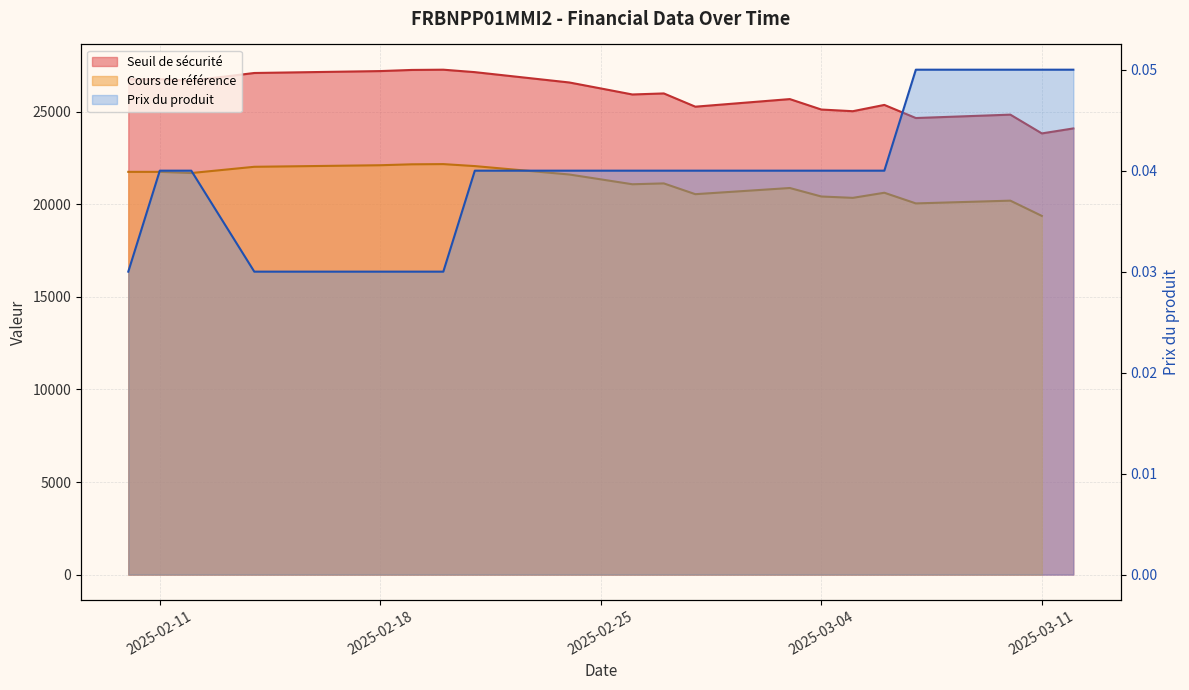

Reading left to right, transcribe all the data shown in this chart.

Seuil de sécurité: 26760.8	26760.8	26683.0	27097.8	27201.1	27262.5	27276.0	27143.7	26585.3	26263.1	25937.3	25993.5	25277.7	25687.8	25123.5	25033.6	25373.0	24664.7	24847.7	23833.7	24103.1
Prix du produit: 0.0	0.0	0.0	0.0	0.0	0.0	0.0	0.0	0.0	0.0	0.0	0.0	0.0	0.0	0.0	0.0	0.0	0.1	0.1	0.1	0.1